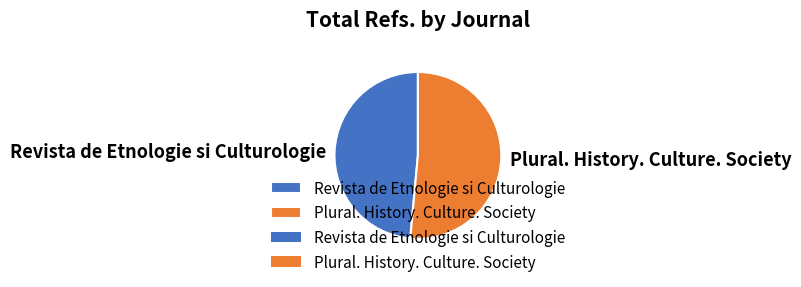

Which has a higher value, Revista de Etnologie si Culturologie or Plural. History. Culture. Society?

Plural. History. Culture. Society